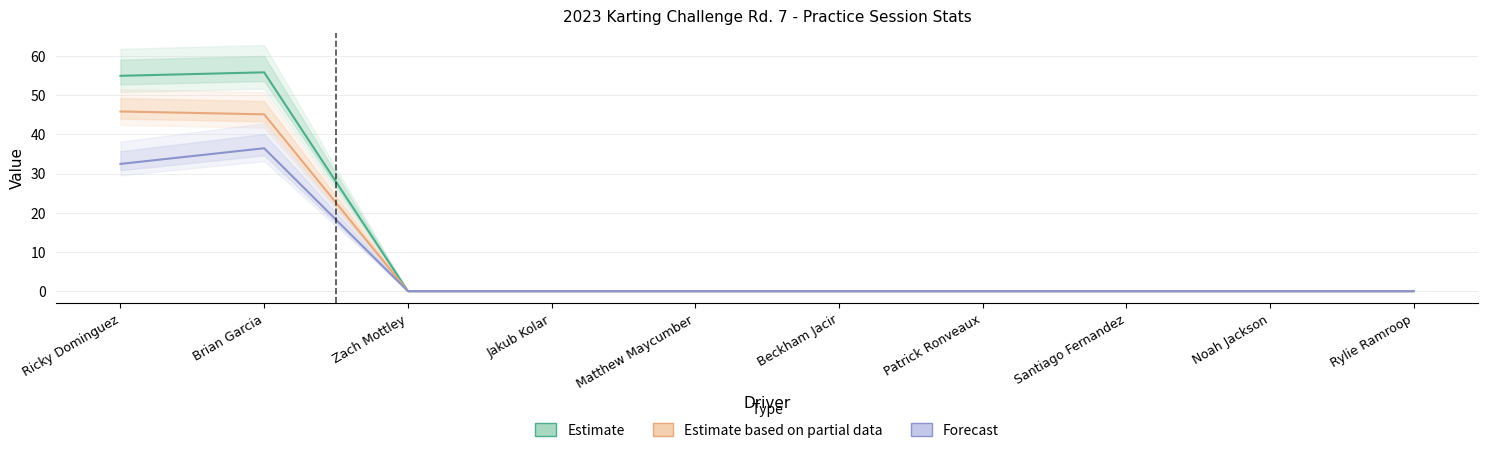

Reading left to right, list all the values displayed in this chart.

Estimate: 55.0	55.8	0.0	0.0	0.0	0.0	0.0	0.0	0.0	0.0
Estimate based on partial data: 45.9	45.1	0.0	0.0	0.0	0.0	0.0	0.0	0.0	0.0
Forecast: 32.5	36.5	0.0	0.0	0.0	0.0	0.0	0.0	0.0	0.0